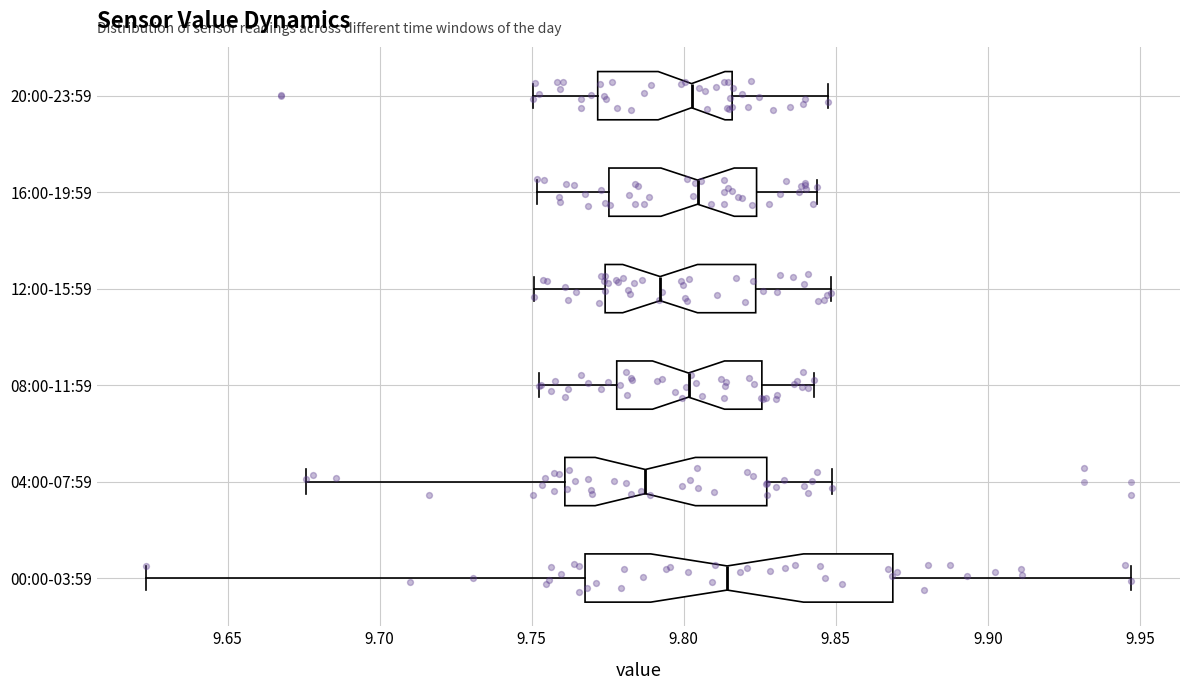

Reading bottom to top, transcribe this box plot: for each box, give where its median line is, the range the box spans, and where its two whiskers end, as read against the x-axis. The values are not printed on the chart, so give them approximately, as read against the axis.

00:00-03:59: median 9.815, box 9.770 to 9.870, whiskers 9.625 to 9.945
04:00-07:59: median 9.785, box 9.760 to 9.825, whiskers 9.675 to 9.850
08:00-11:59: median 9.800, box 9.780 to 9.825, whiskers 9.755 to 9.845
12:00-15:59: median 9.790, box 9.775 to 9.825, whiskers 9.750 to 9.850
16:00-19:59: median 9.805, box 9.775 to 9.825, whiskers 9.750 to 9.845
20:00-23:59: median 9.805, box 9.770 to 9.815, whiskers 9.750 to 9.845